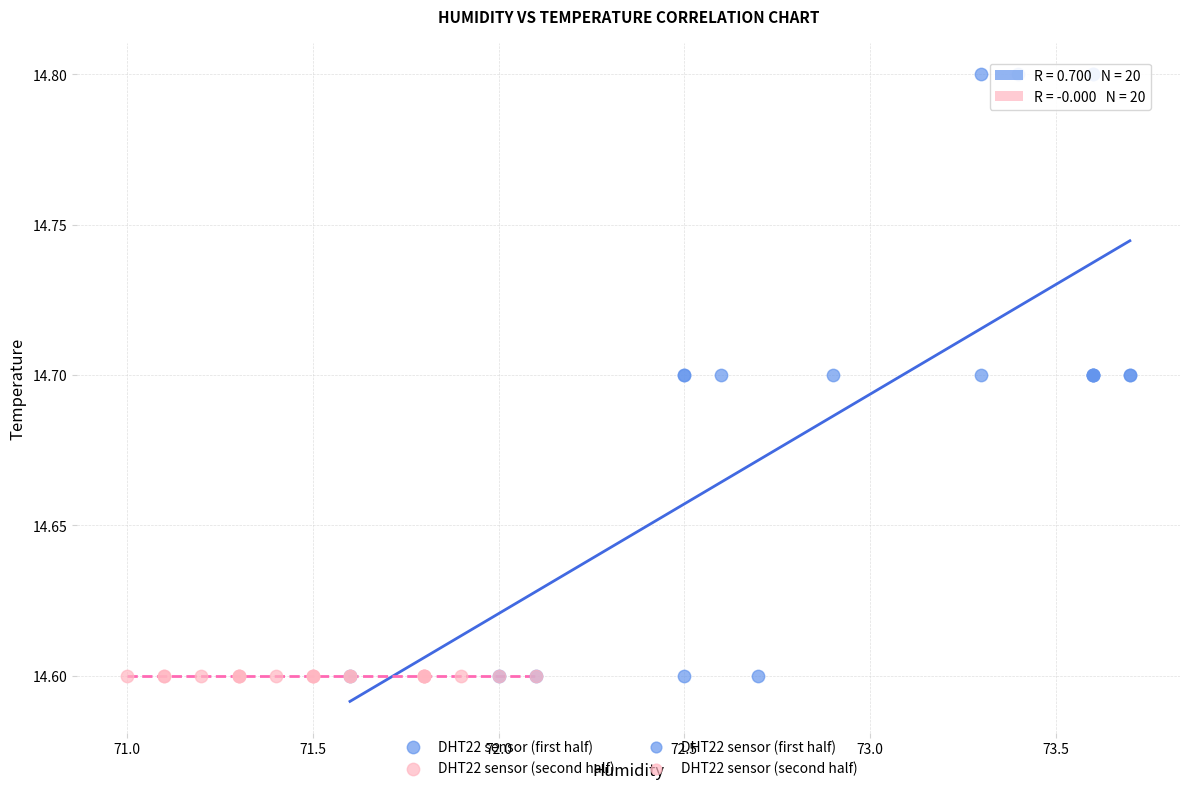

Which series reaches the maximum Y coordinate?

DHT22 sensor (first half)